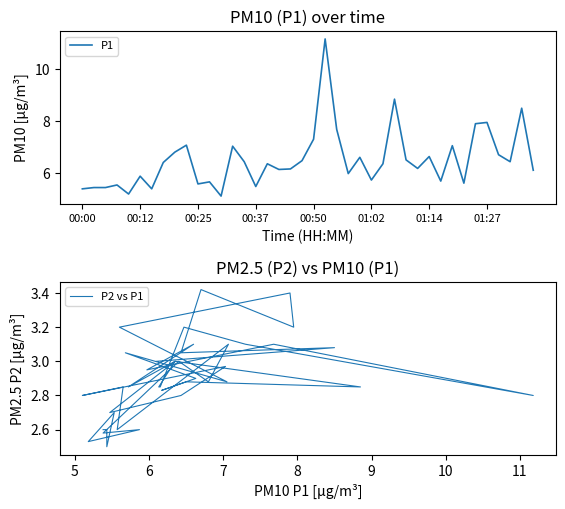

The P1 series shows 7.0 at 32. True or false?

True